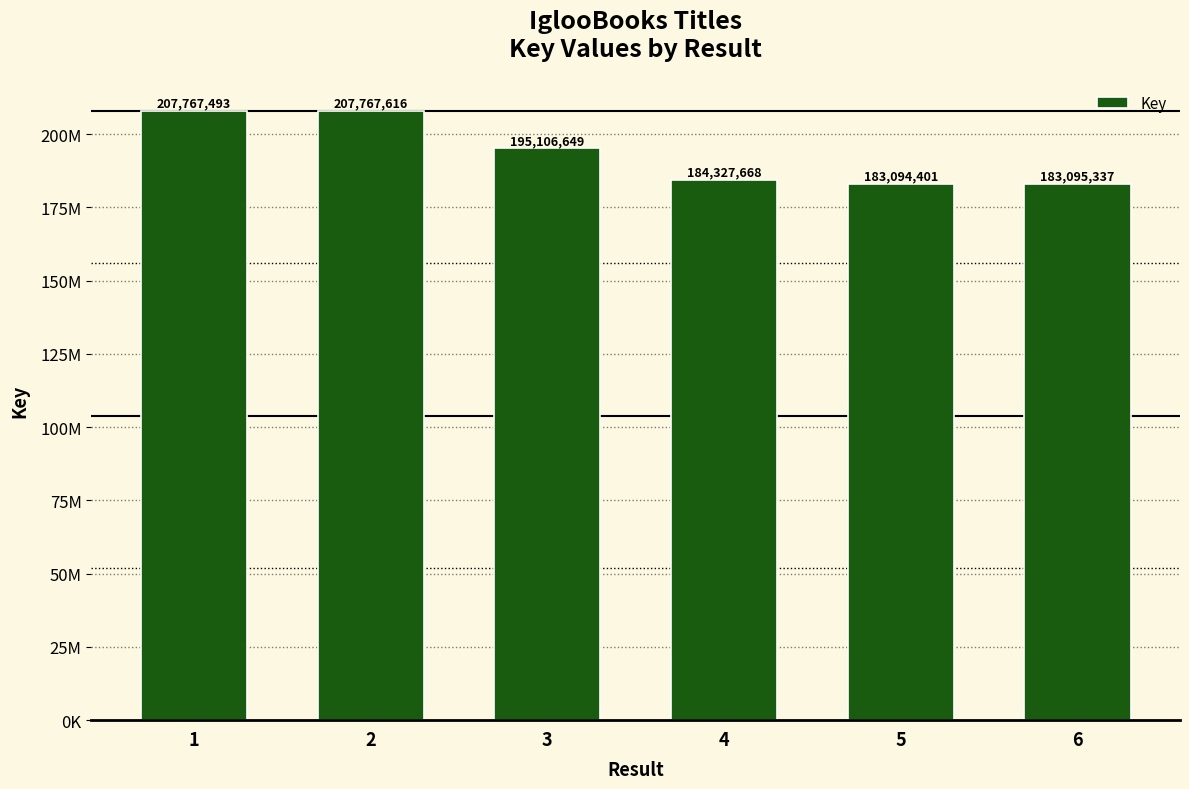

Are the bars grouped side by side (vs. stacked)?

No